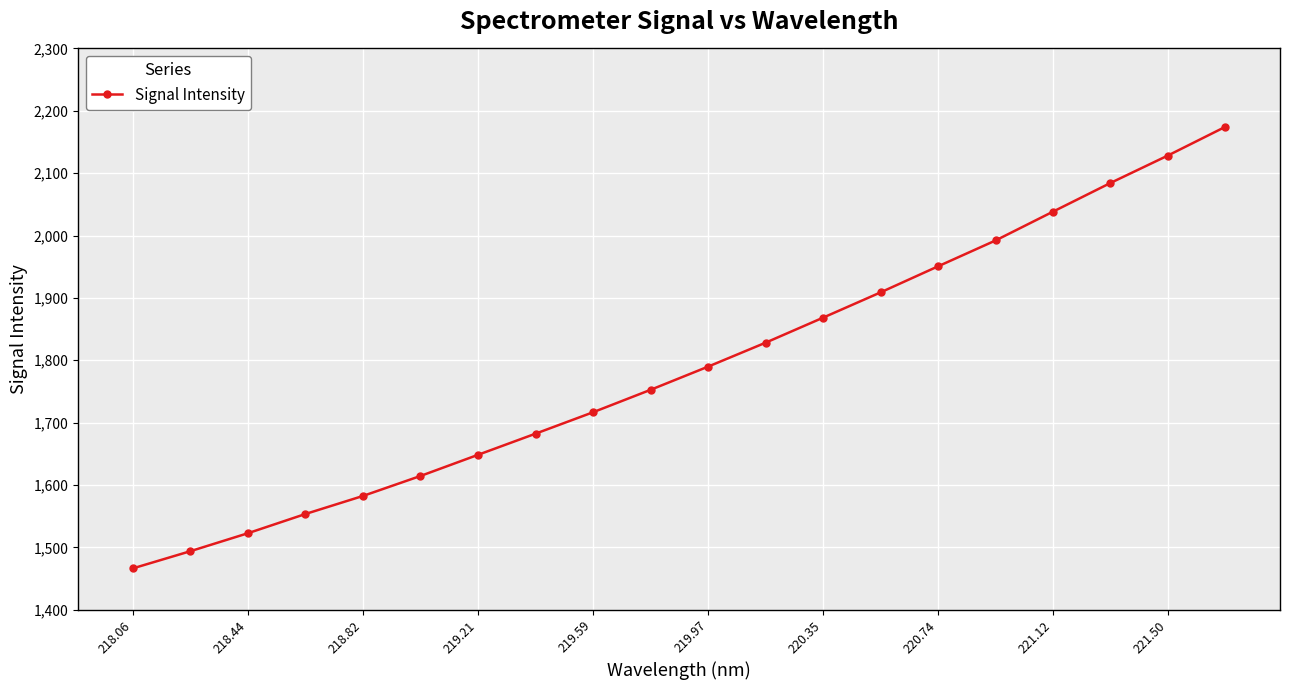

What is the minimum value shown in the chart?

1466.2